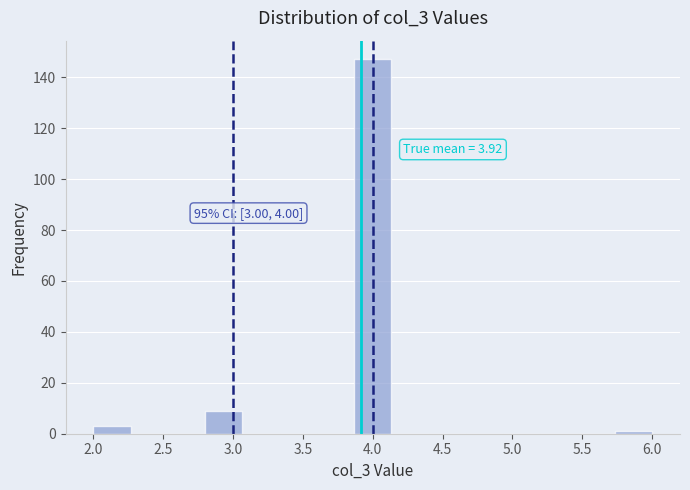

Which range on the x-axis has the tallest bar?

3.85 to 4.15